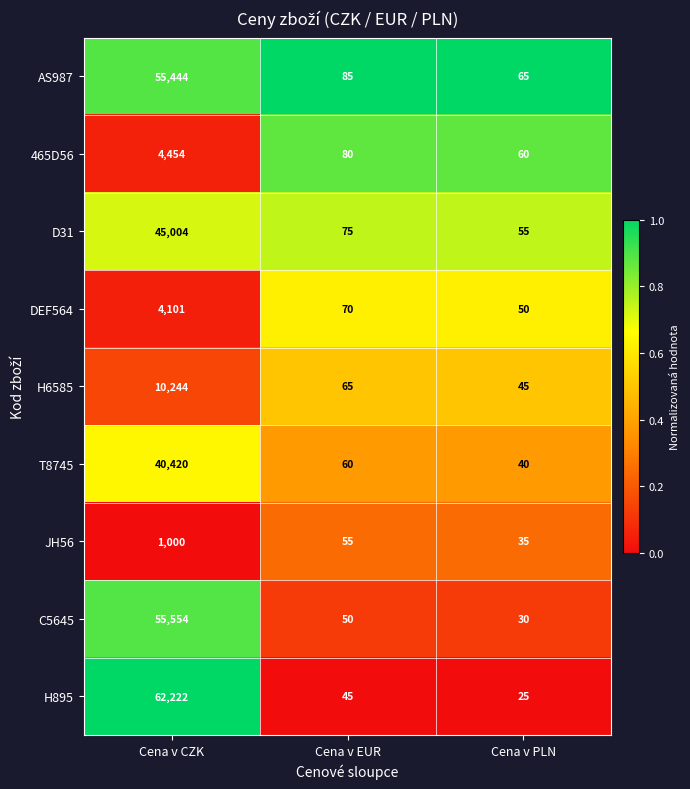

Reading left to right, list all the values displayed in this chart.

AS987: Cena v CZK=55444	Cena v EUR=85	Cena v PLN=65
465D56: Cena v CZK=4454	Cena v EUR=80	Cena v PLN=60
D31: Cena v CZK=45004	Cena v EUR=75	Cena v PLN=55
DEF564: Cena v CZK=4101	Cena v EUR=70	Cena v PLN=50
H6585: Cena v CZK=10244	Cena v EUR=65	Cena v PLN=45
T8745: Cena v CZK=40420	Cena v EUR=60	Cena v PLN=40
JH56: Cena v CZK=1000	Cena v EUR=55	Cena v PLN=35
C5645: Cena v CZK=55554	Cena v EUR=50	Cena v PLN=30
H895: Cena v CZK=62222	Cena v EUR=45	Cena v PLN=25